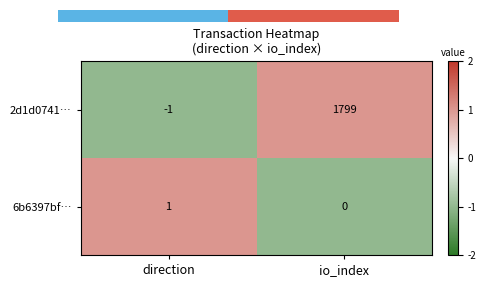

At which label is 6b6397bf… closest to 0?

io_index